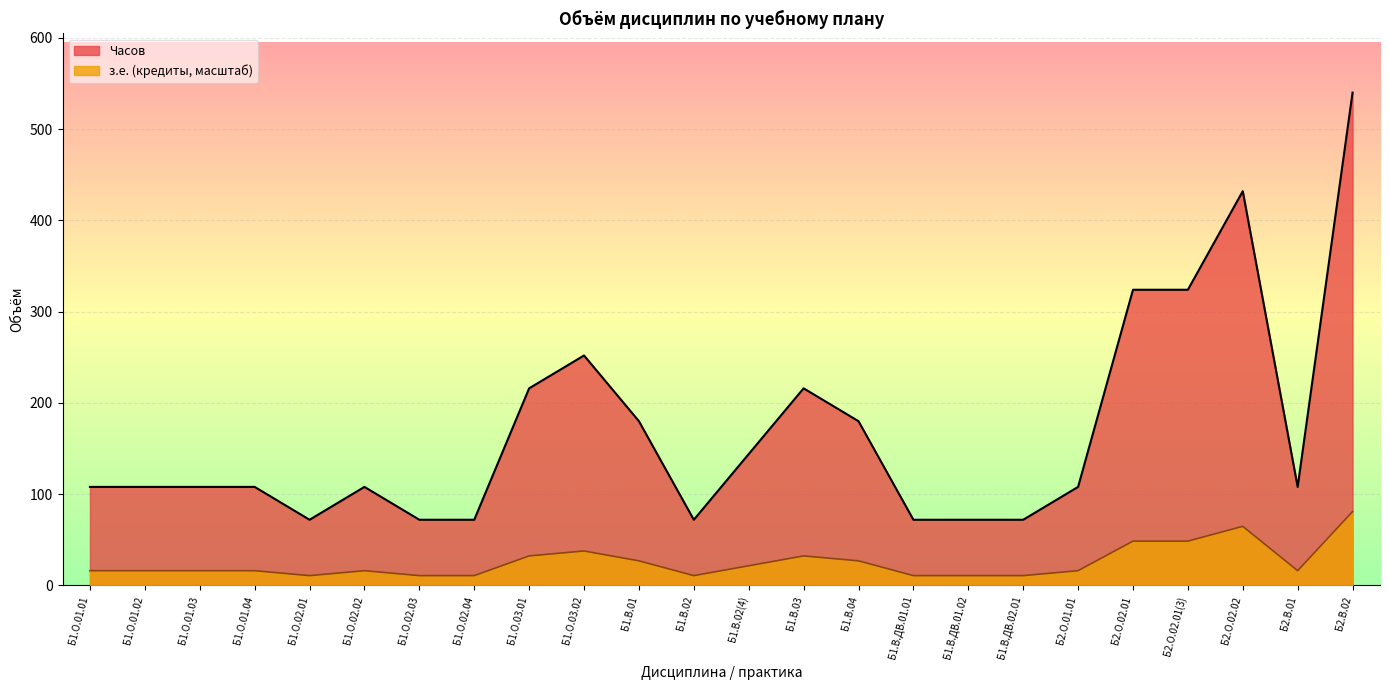

Rank the series at Б2.В.02 from lowest to highest value.

з.е. (кредиты, масштаб), Часов